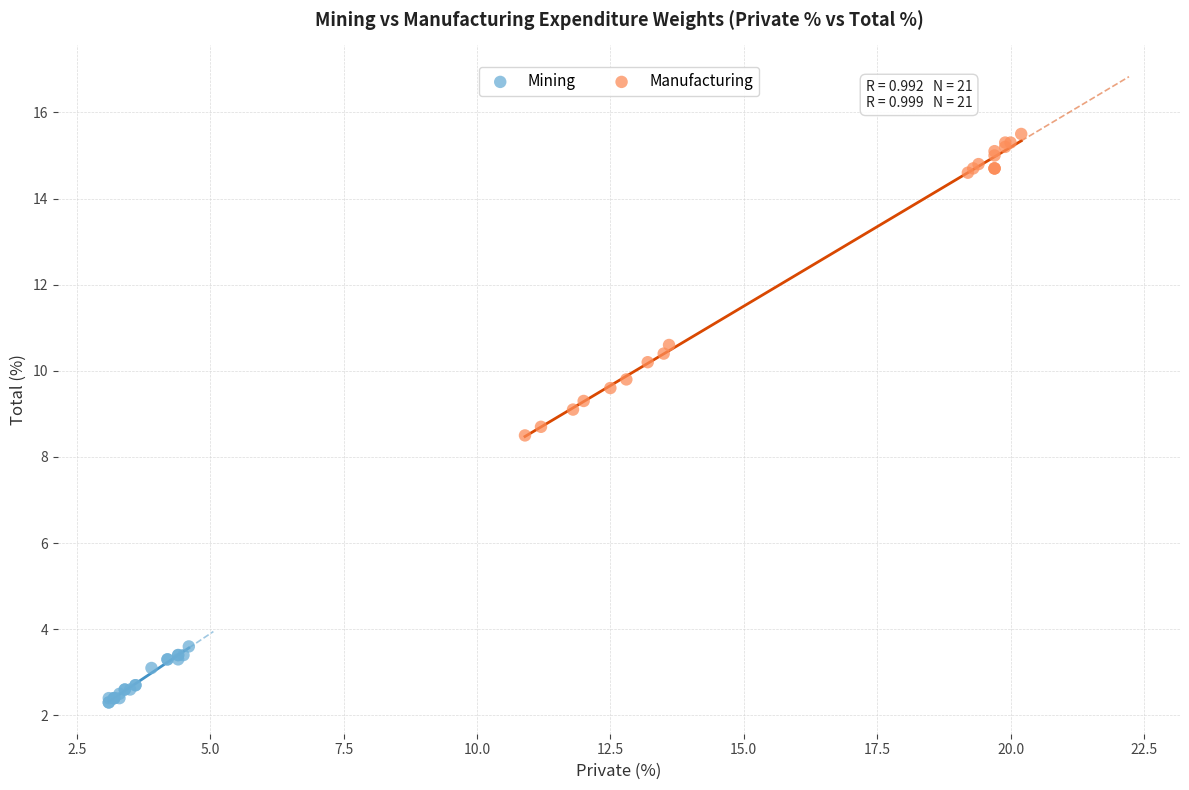

Which series has the widest spread of Y values?

Manufacturing